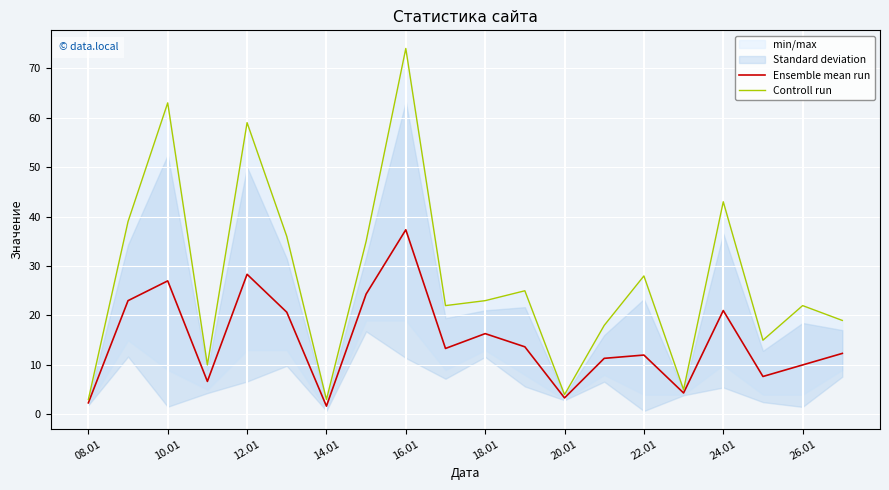

Which series has the widest spread of values?

Controll run